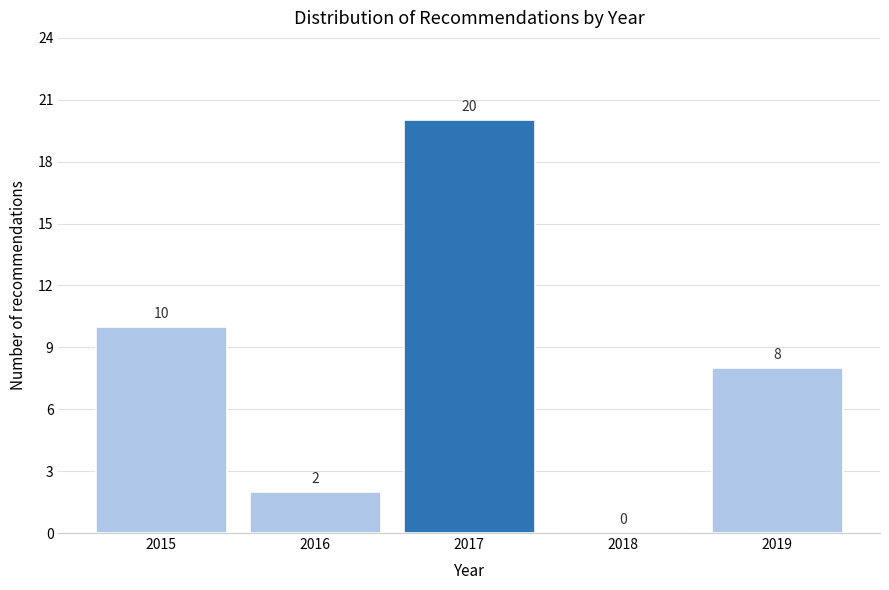

How tall is the bar that spans 2014.5 to 2015.5 on the x-axis?

10